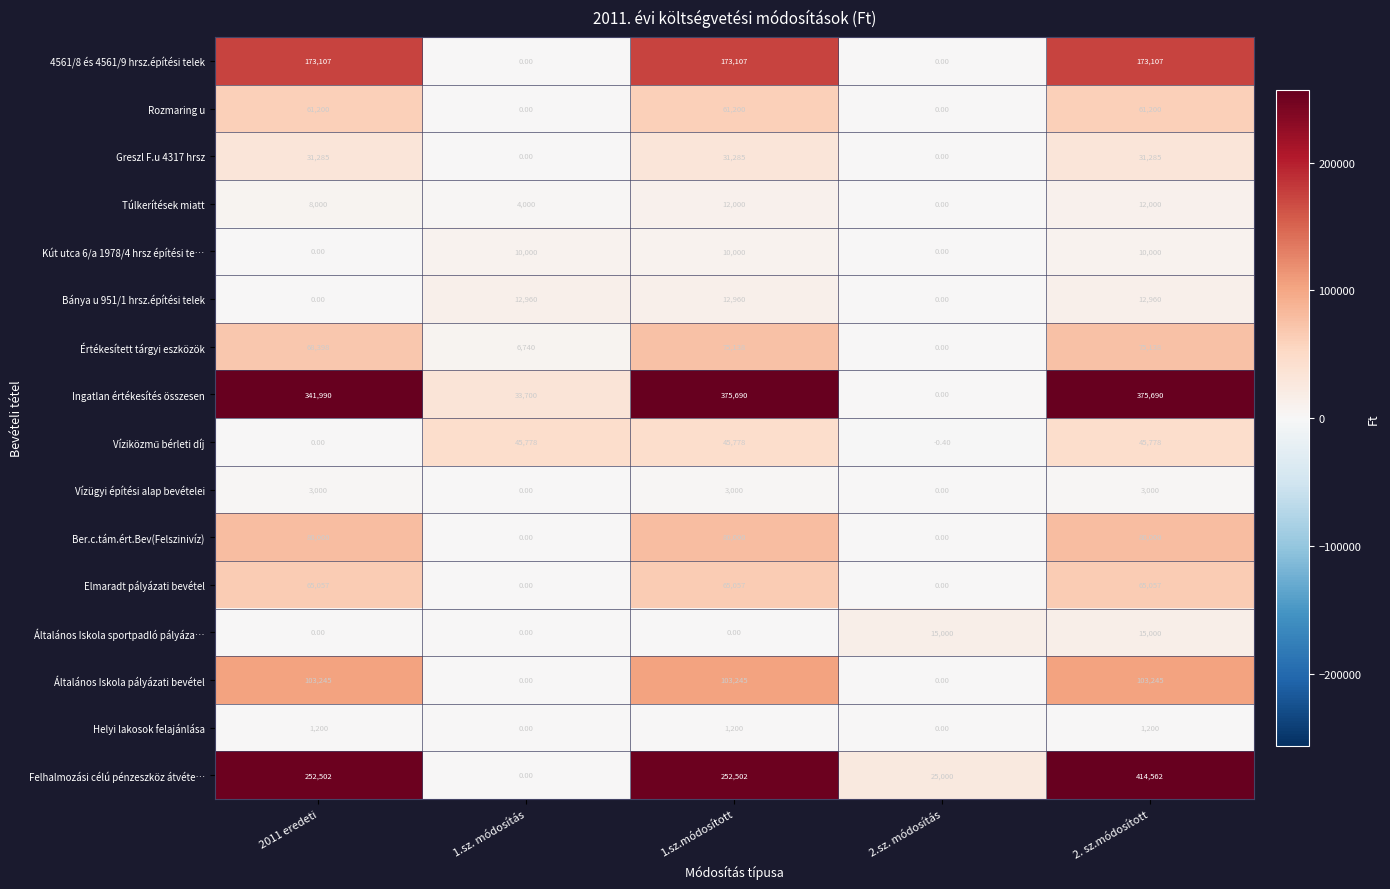

At which category is the sum across all series the highest?

2. sz.módosított